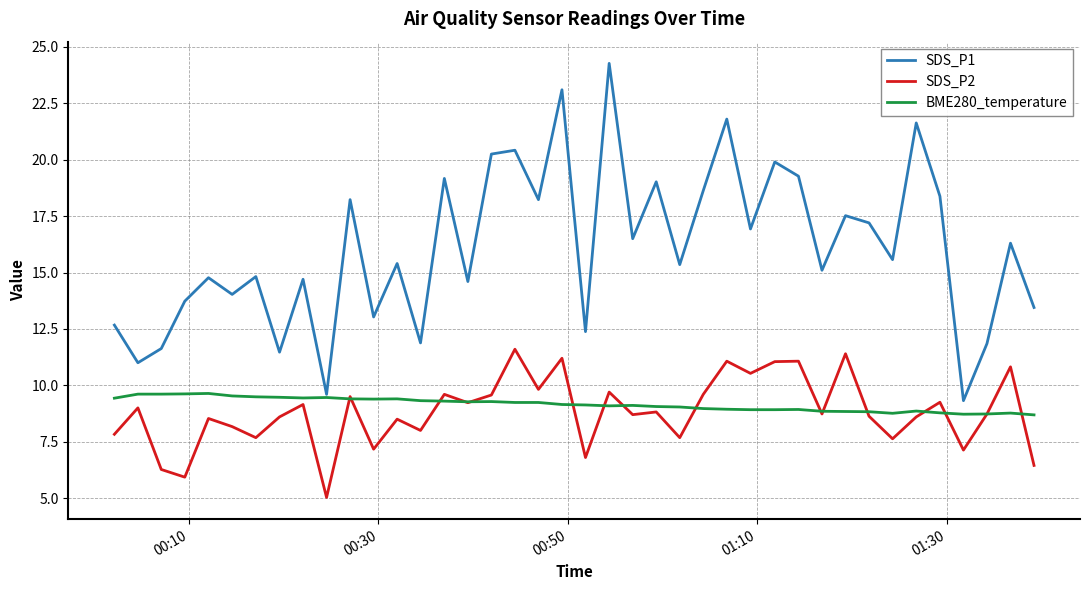

Which series has the largest total across all categories?

SDS_P1